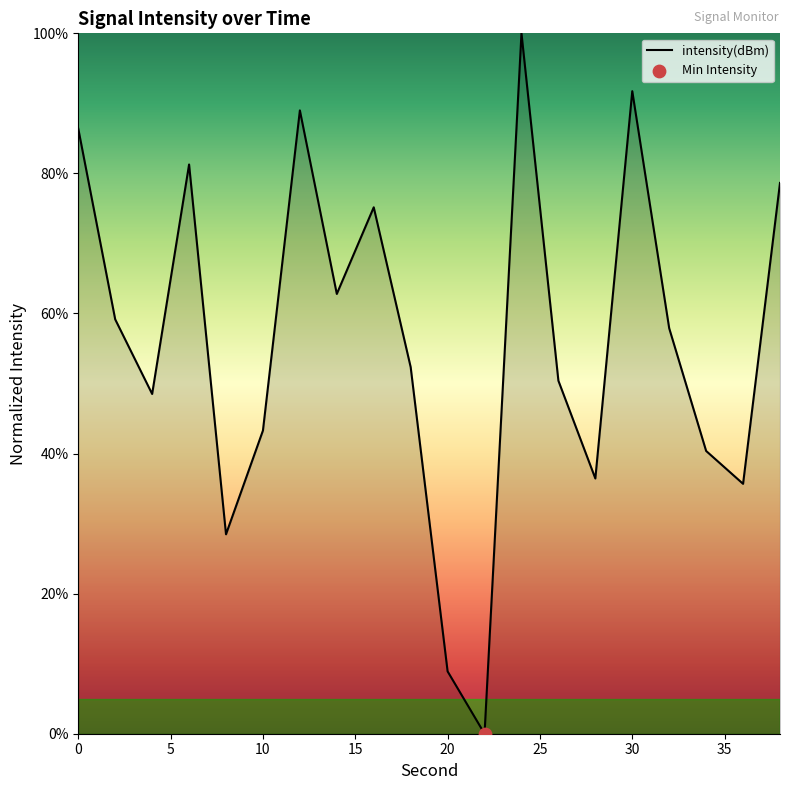

What is the greatest value displayed?

100.0